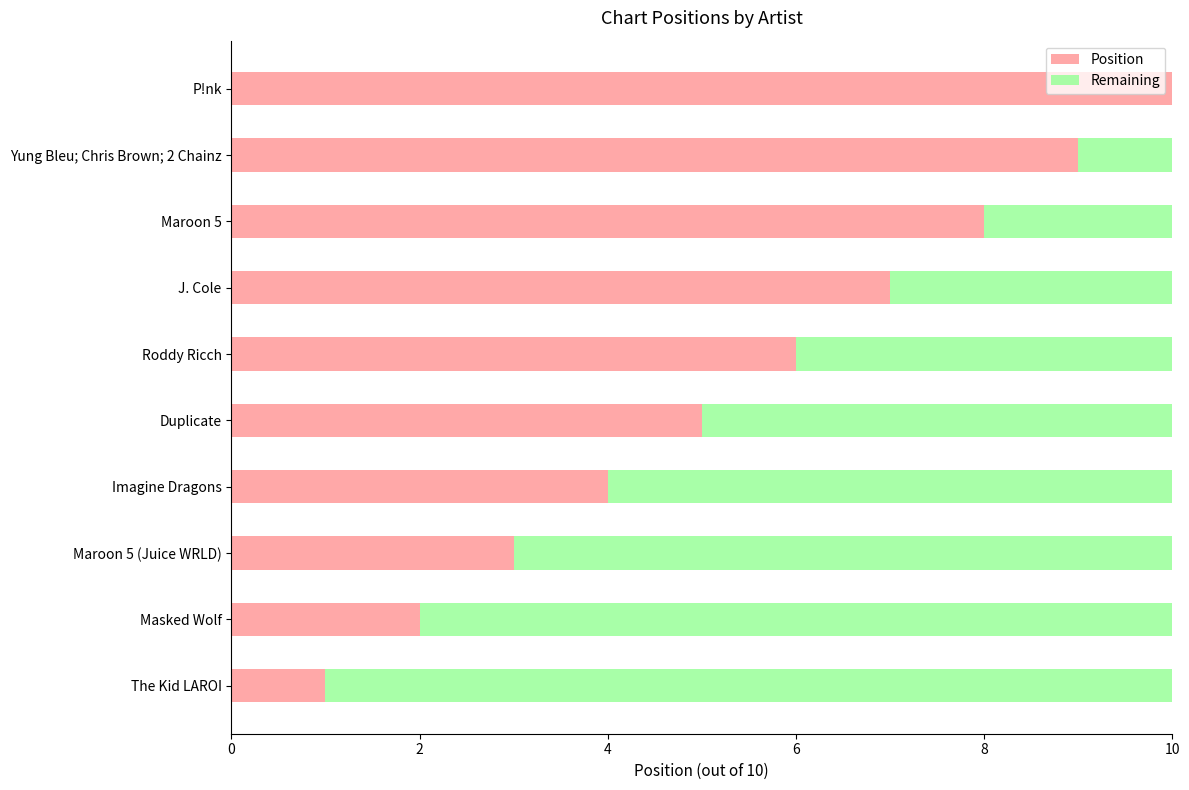

The Position series shows 3 at Yung Bleu; Chris Brown; 2 Chainz. True or false?

False